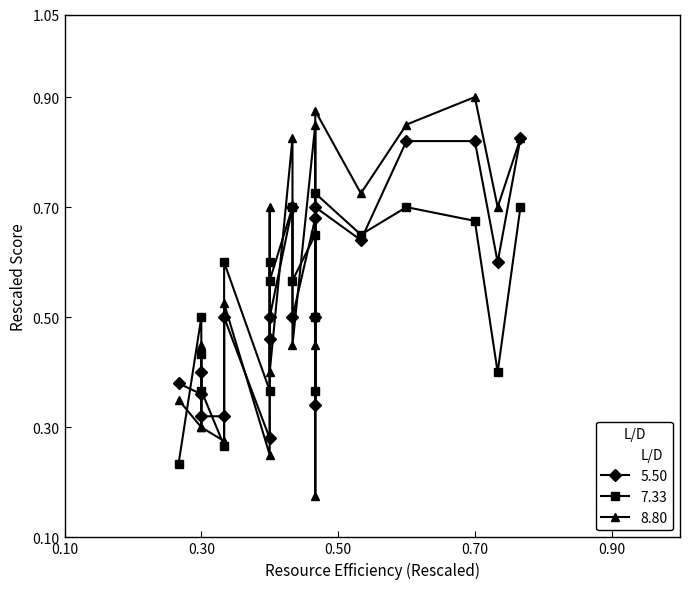

What is the average value of the 8.80 series?

0.5